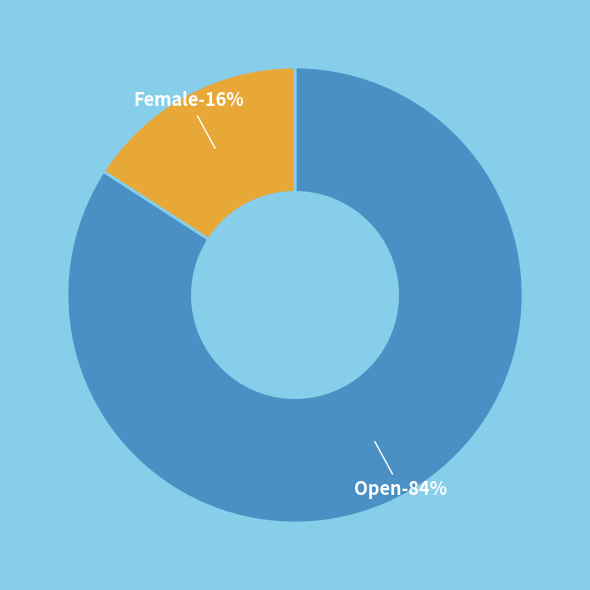

Which category accounts for the majority?

Open